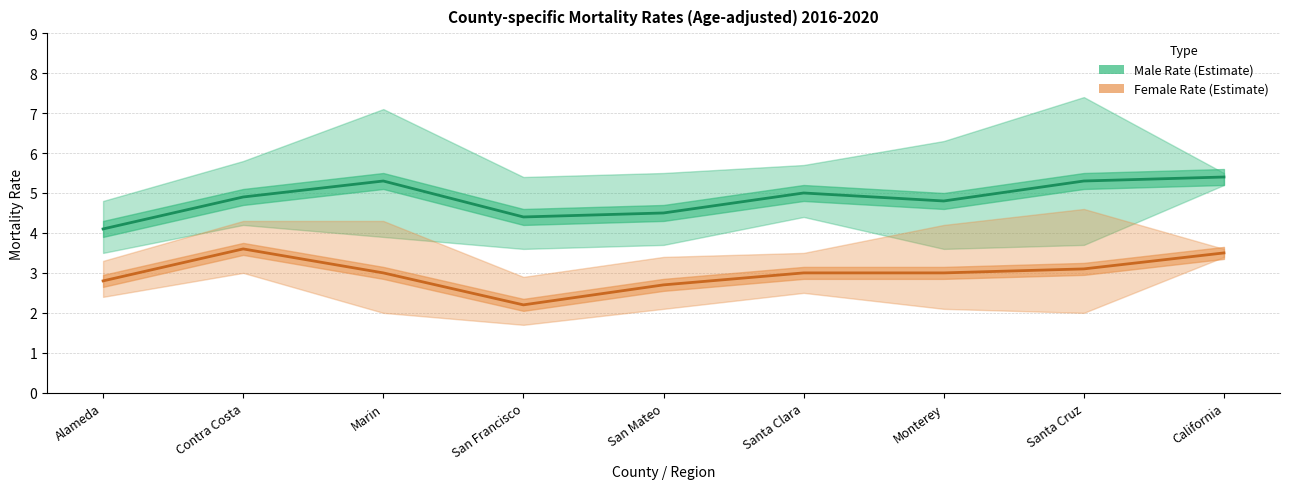

Which category has the lowest value across all series?

San Francisco